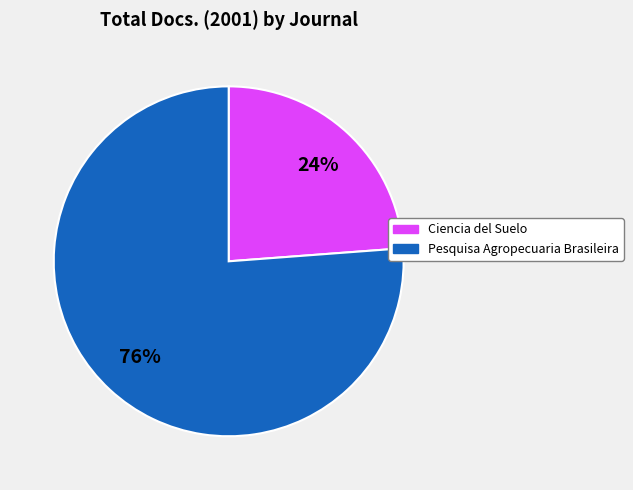

To the nearest percent, what is the difference between the largest and smallest slice percentages?

52%